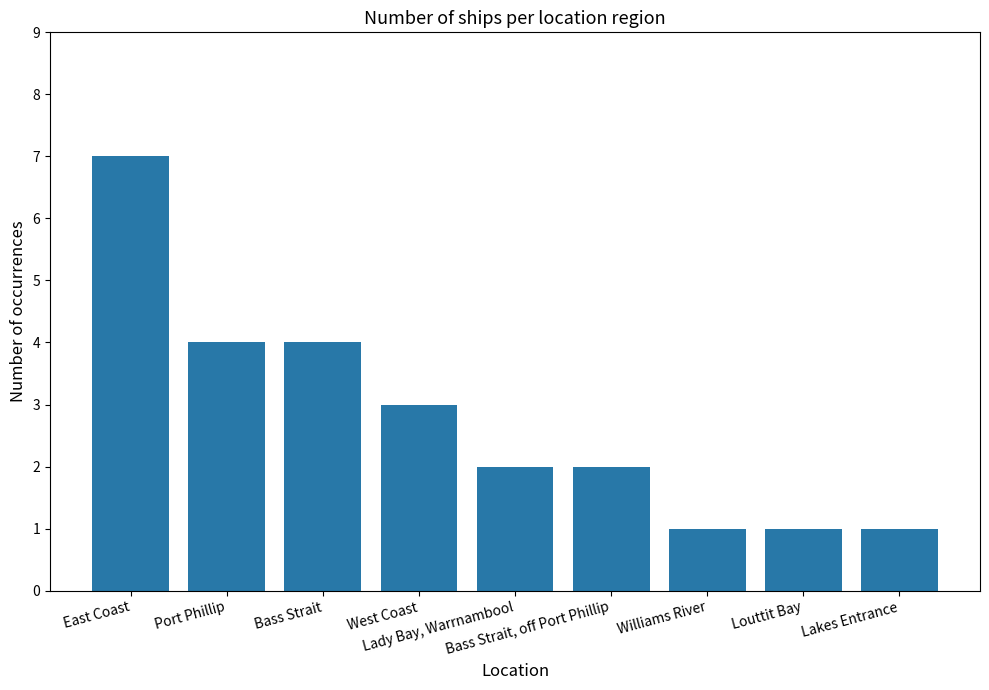

What is the smallest value displayed?

1